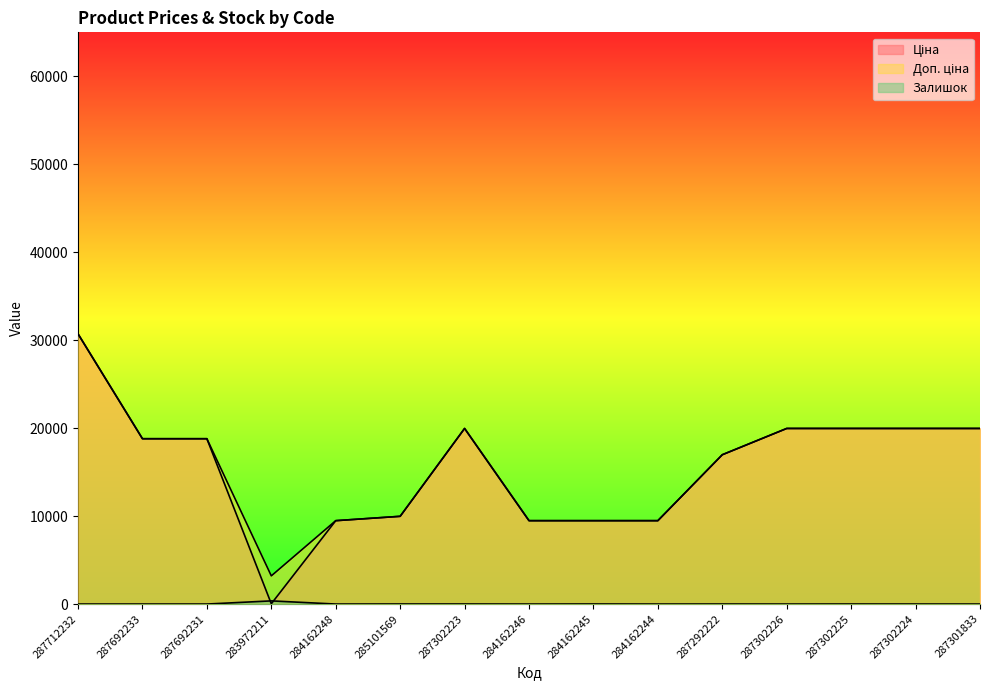

At how many categories does at least one series exceed 195?

15